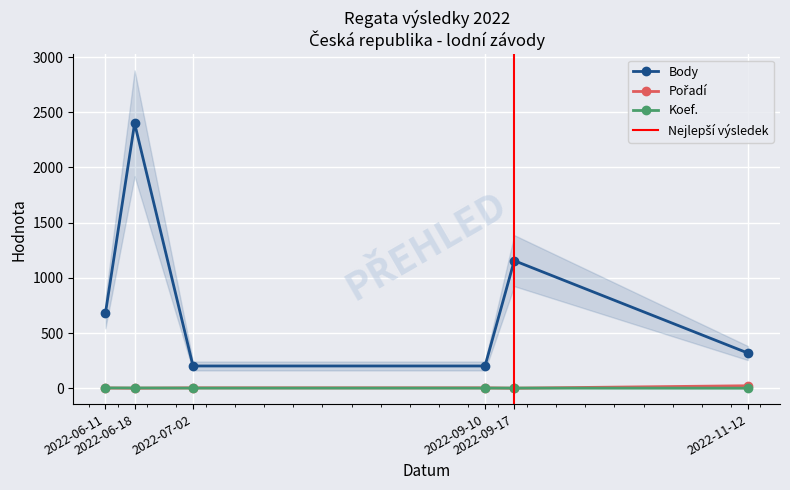

What value does the Koef. series have at 2022-06-18?

3